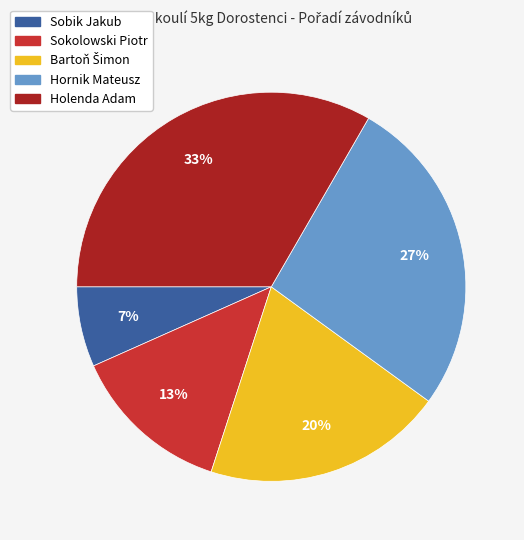

What is the largest slice in the pie chart?

Holenda Adam